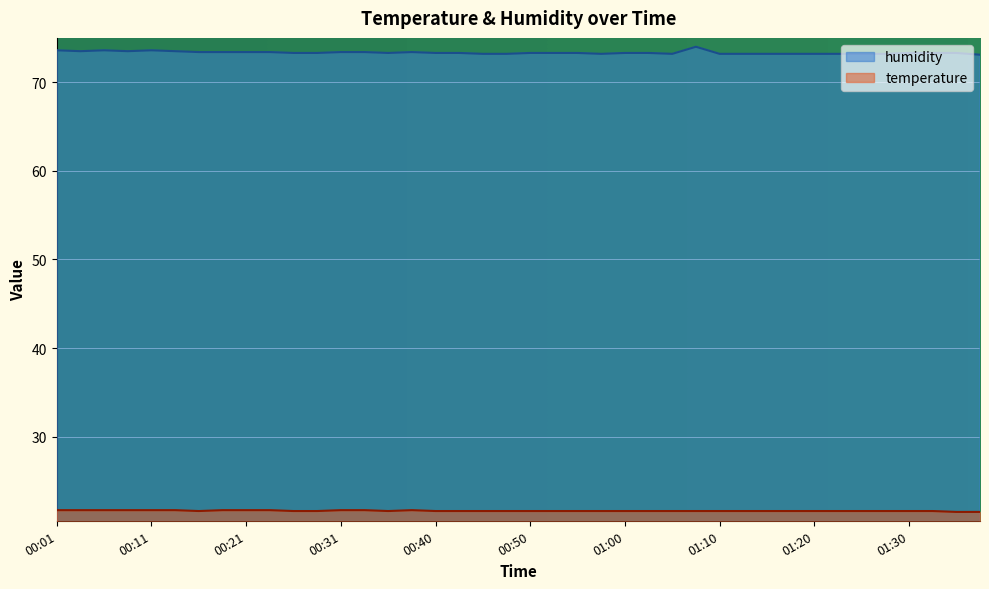

How many humidity values are between 73 and 74?

40